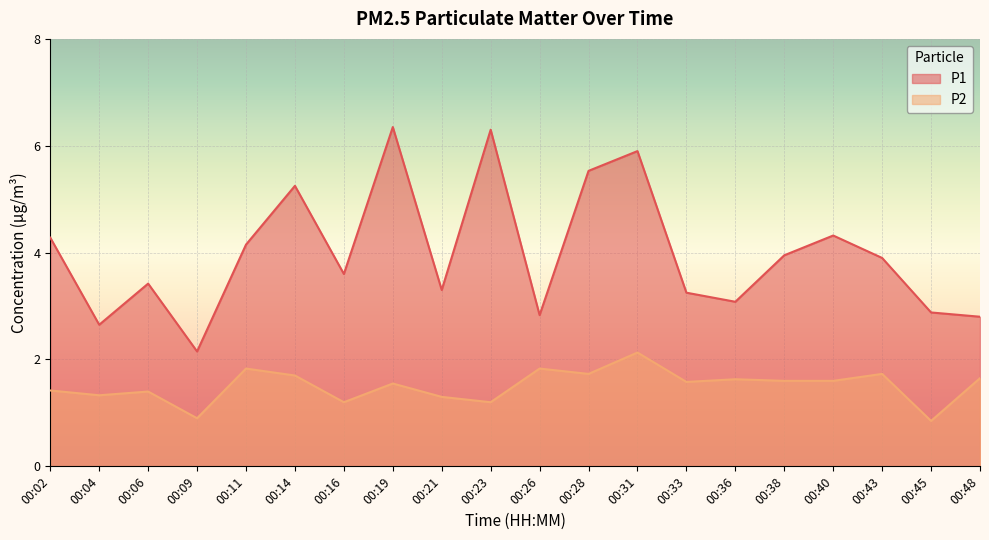

How many values in the P1 series exceed 3?

15